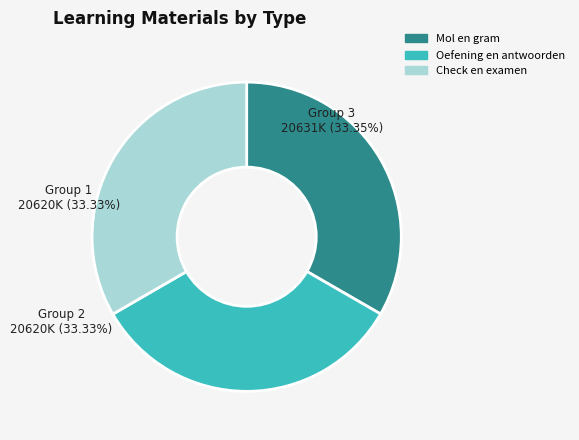

Does any single category account for the majority?

No